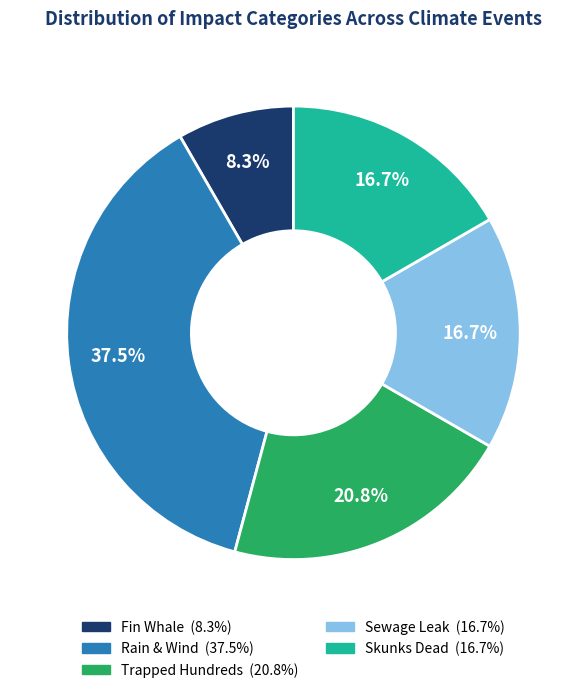

To the nearest percent, what is the average slice percentage?

20%